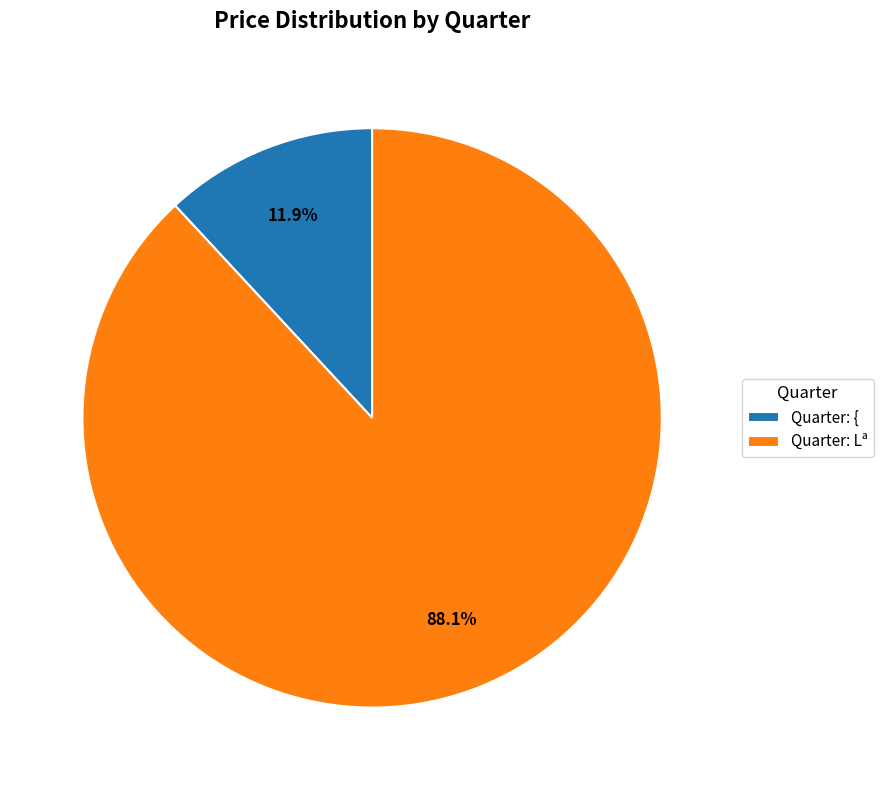

Which slice represents more than half of the pie?

Quarter: Lª